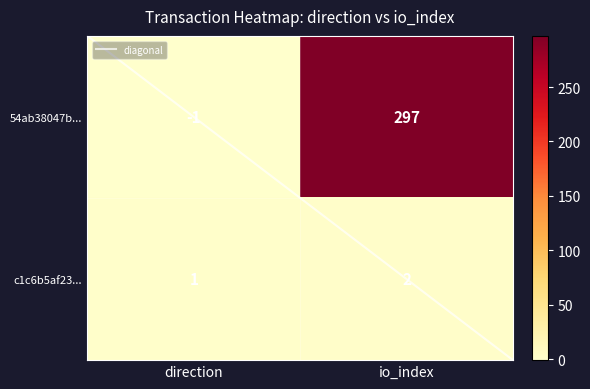

At 1 (direction), list the series in order from smallest to largest.

c1c6b5af23bfa0b22a5c591b456f3e8be86f942, 54ab38047b4c2a676fb920a16d926aa7b3a6cd4